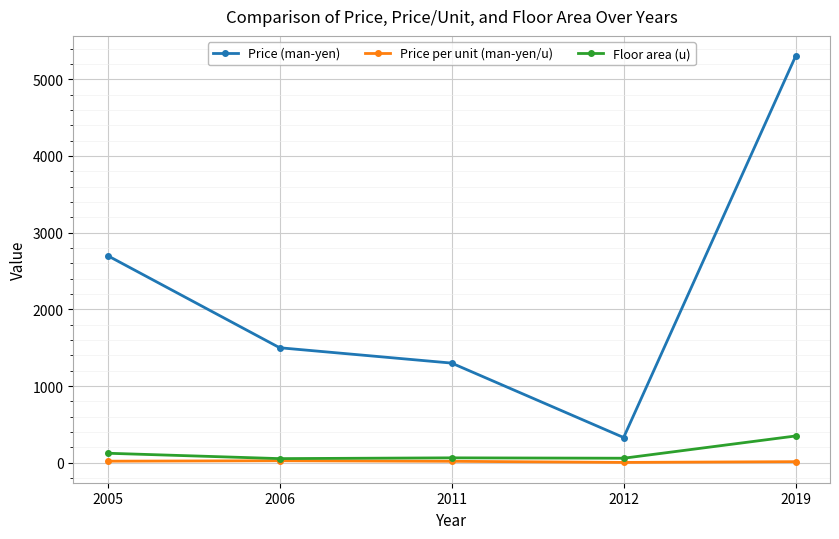

At which category is the sum across all series the highest?

2019